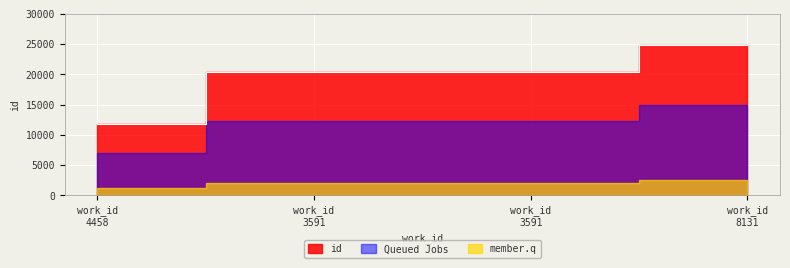

The chart shows a value of 26672 at work_id 3591. True or false?

False